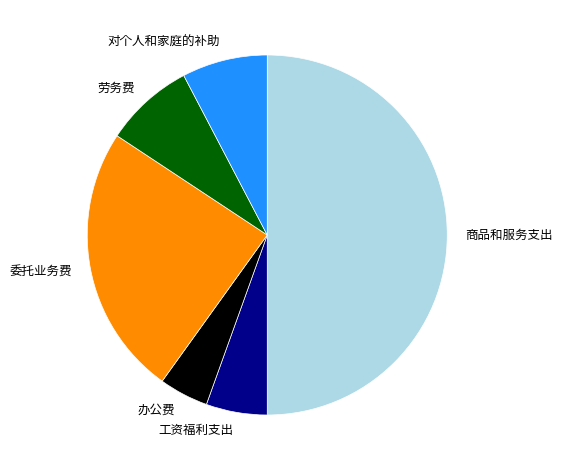

How many segments does this pie chart have?

6